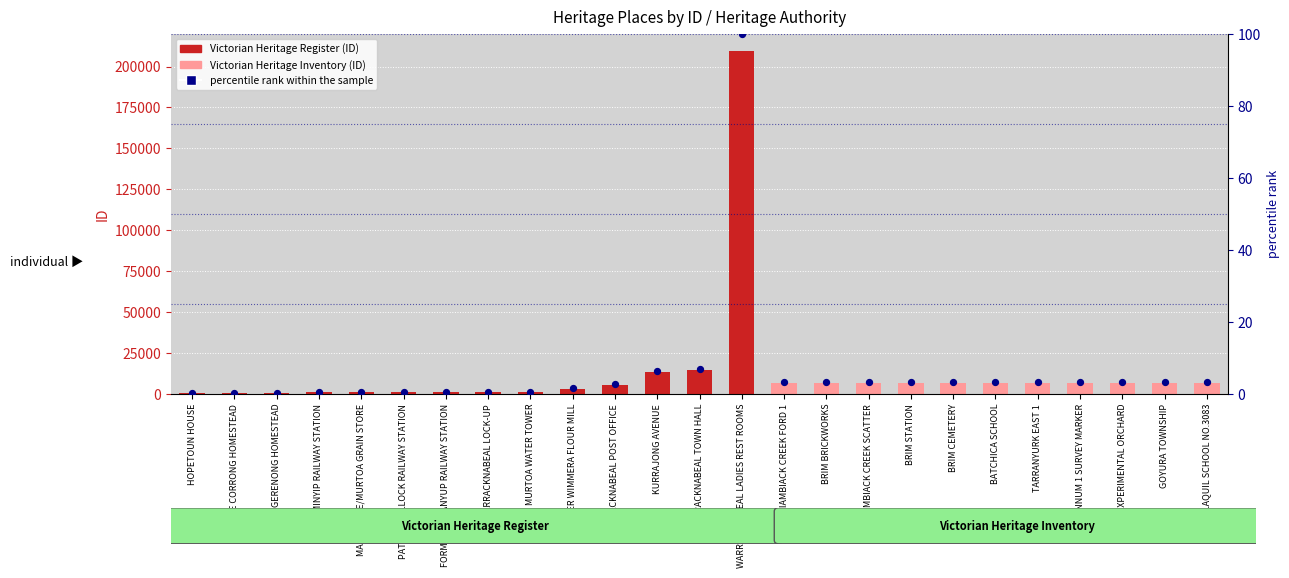

Between LAKE CORRONG HOMESTEAD and FORMER RUPANYUP RAILWAY STATION, which is larger?

FORMER RUPANYUP RAILWAY STATION